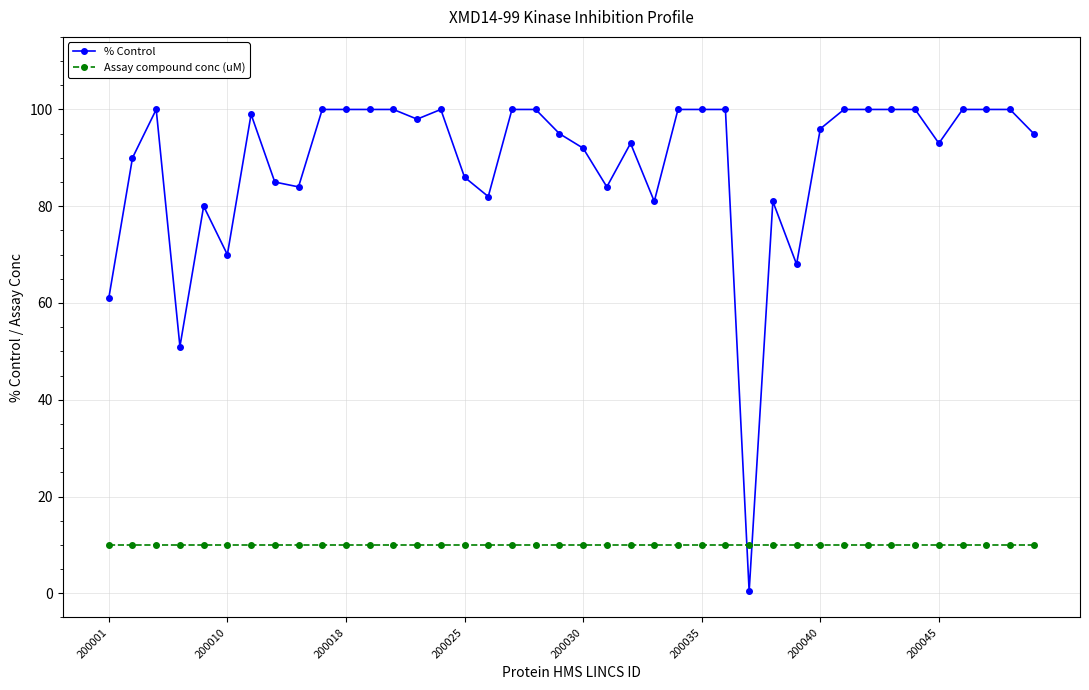

After their last crossing, which series has the higher values: Assay compound conc (uM) or % Control?

% Control